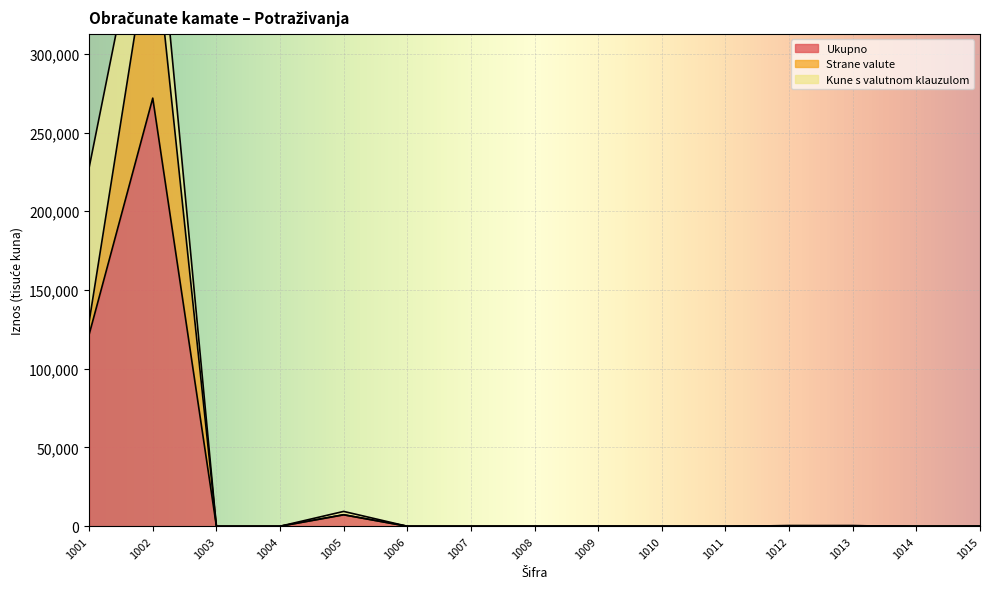

At how many categories does at least one series exceed 215288?

1